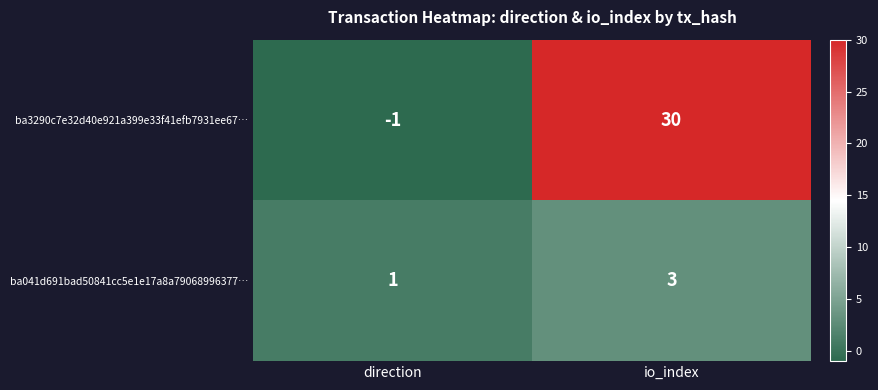

What is the sum of all ba041d691bad50841cc5e1e17a8a79068996377… values?

4